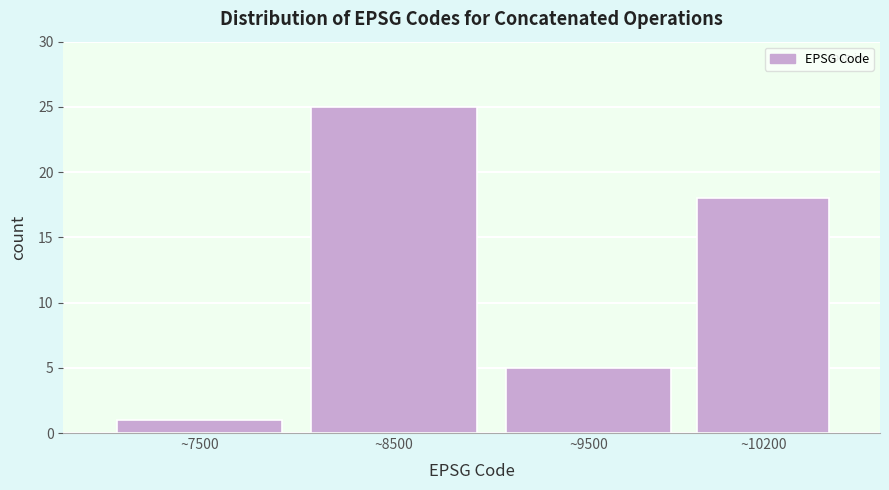

Reading right to left, list all the values displayed in this chart.

~10200=18	~9500=5	~8500=25	~7500=1